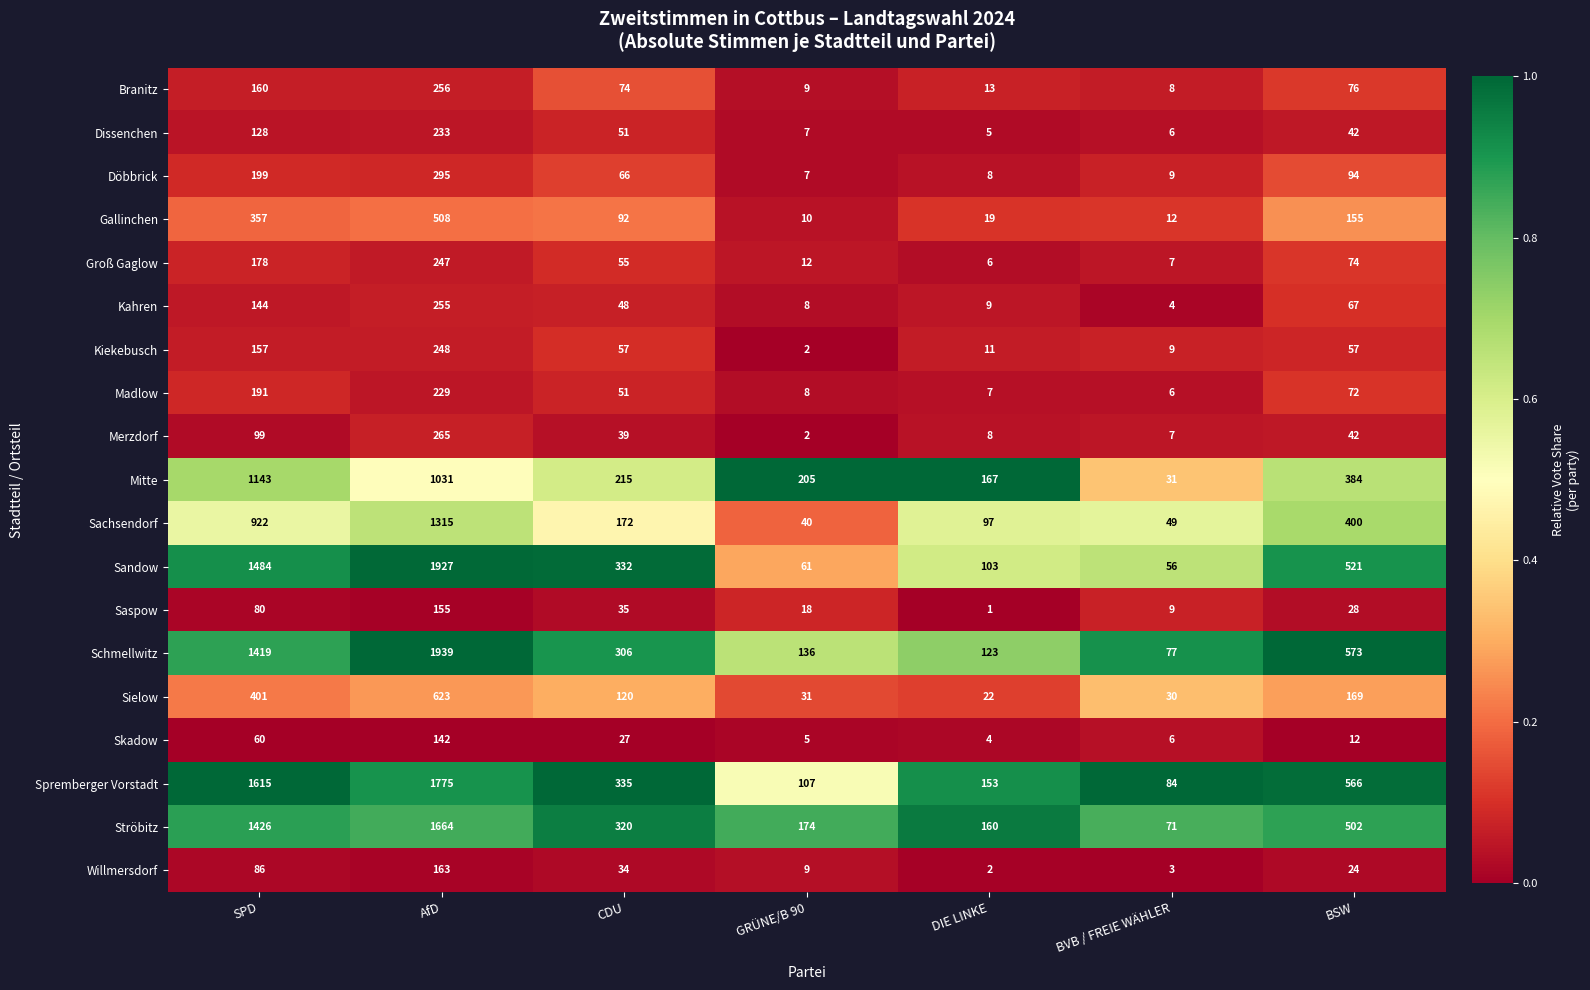

List the labels in order of Mitte value, largest first.

SPD, AfD, BSW, CDU, GRÜNE/B 90, DIE LINKE, BVB / FREIE WÄHLER